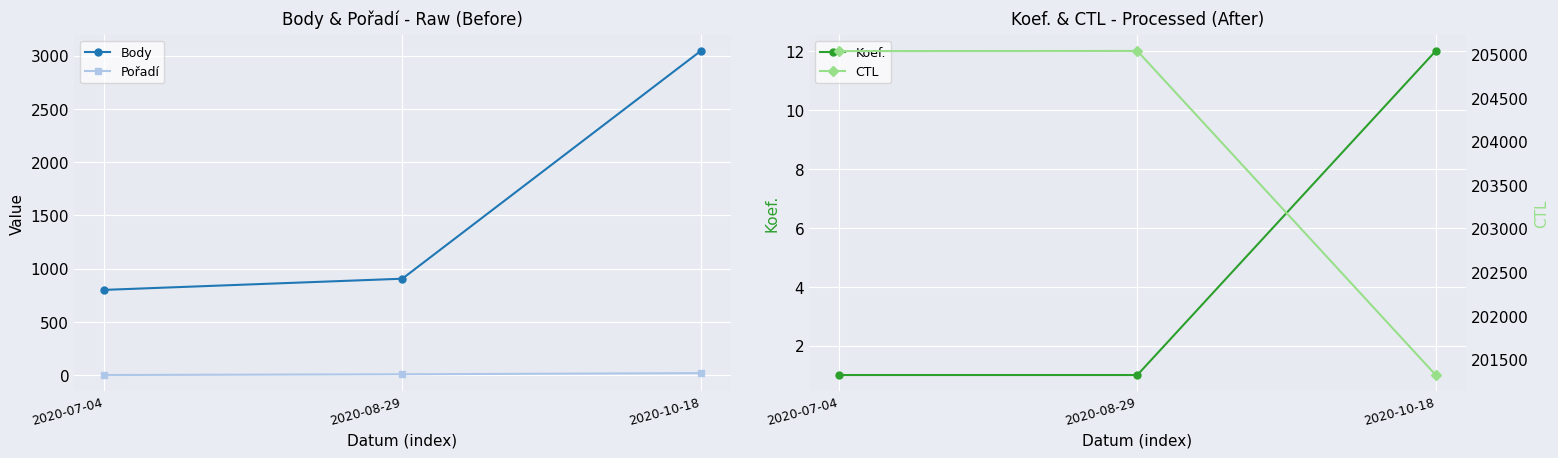

What is the sum of all CTL values?

611398